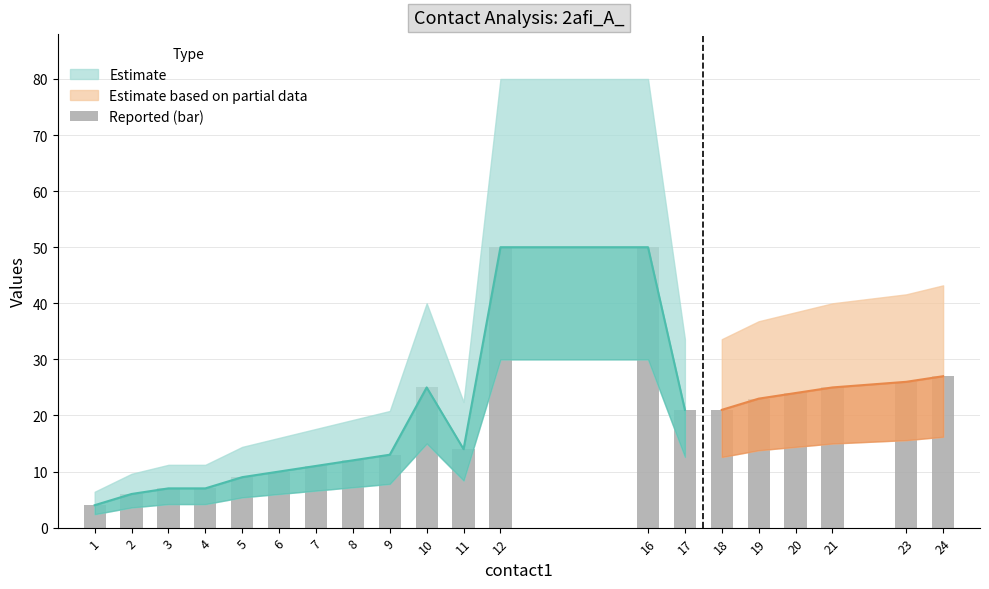

Rank the categories by value from lowest to highest.

1, 2, 3, 4, 5, 6, 7, 8, 9, 11, 17, 18, 19, 20, 10, 21, 23, 24, 12, 16